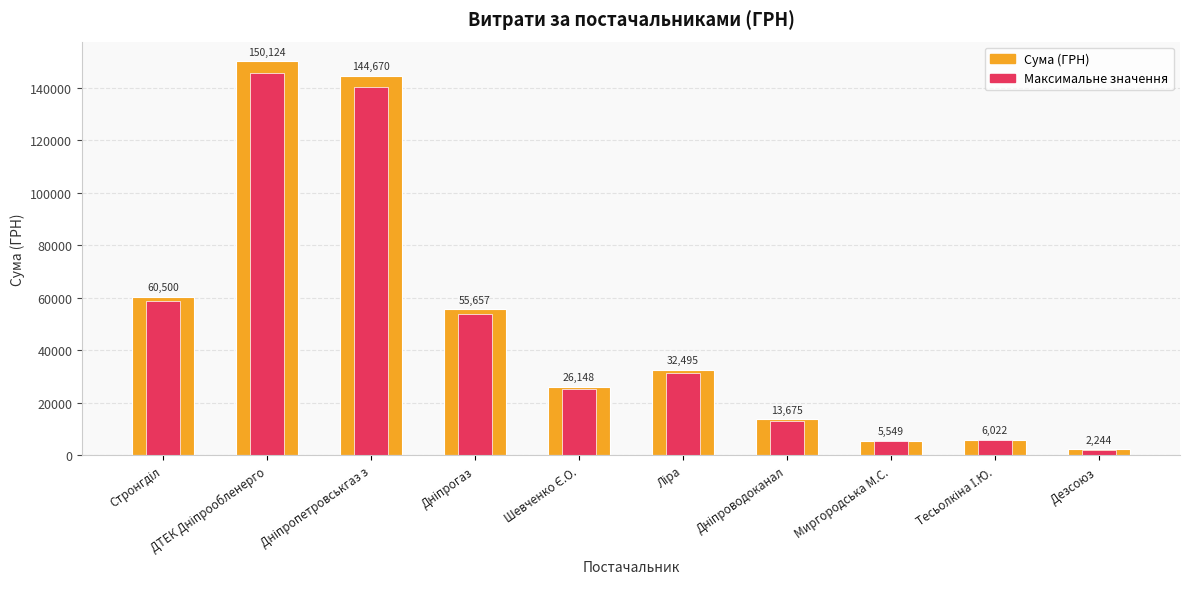

What is the minimum value shown in the chart?

2176.7